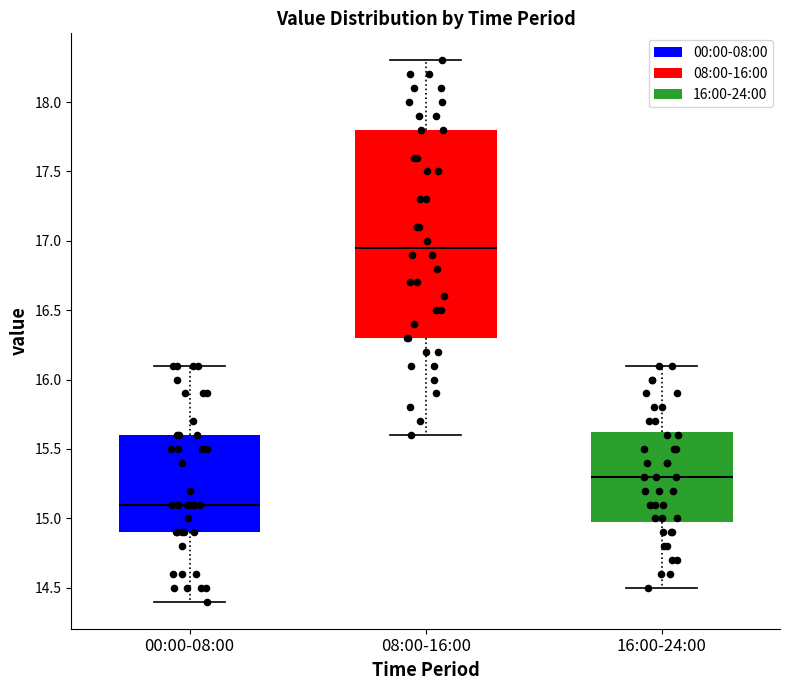

Reading left to right, read every box against the y-axis: the position of its median line, the range the box covers, and the ends of its whiskers. The values are not printed on the chart, so give them approximately, as read against the axis.

00:00-08:00: median 15.10, box 14.90 to 15.60, whiskers 14.40 to 16.10
08:00-16:00: median 16.95, box 16.30 to 17.80, whiskers 15.60 to 18.30
16:00-24:00: median 15.30, box 15.00 to 15.65, whiskers 14.50 to 16.10